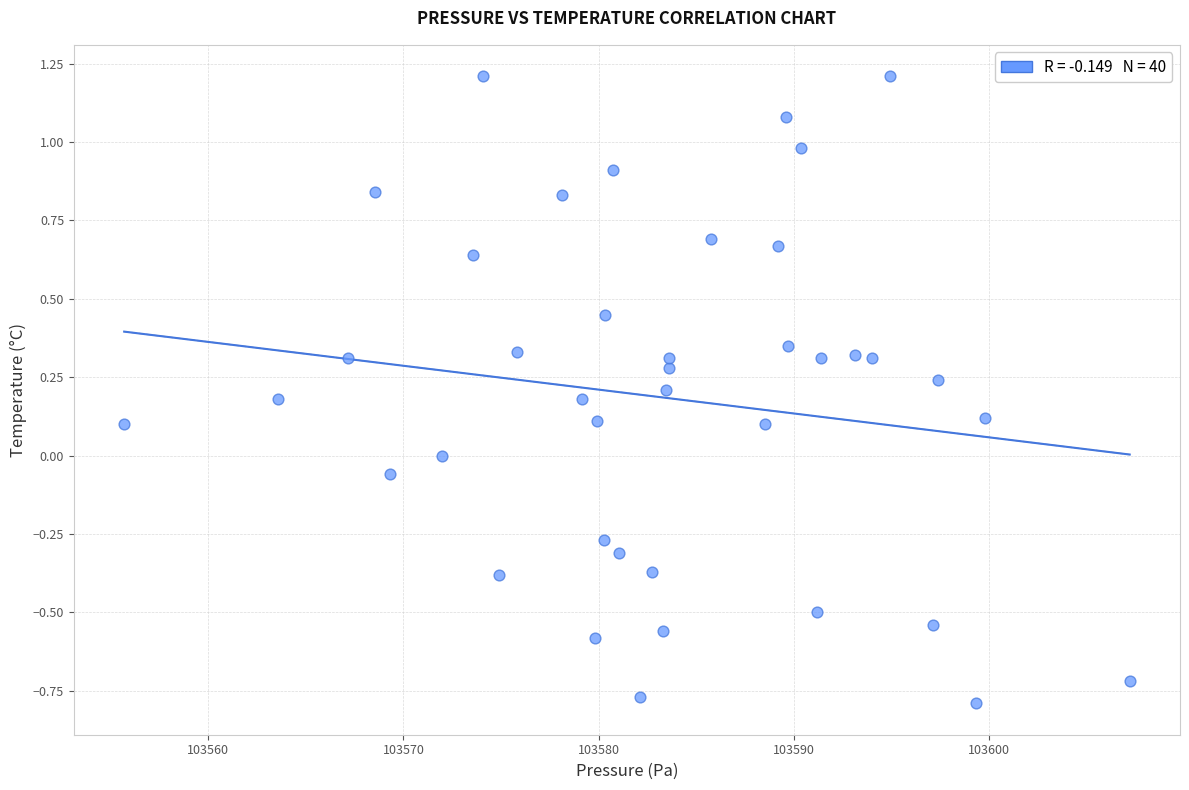

What is the range of Y values (max minus min)?

2.0